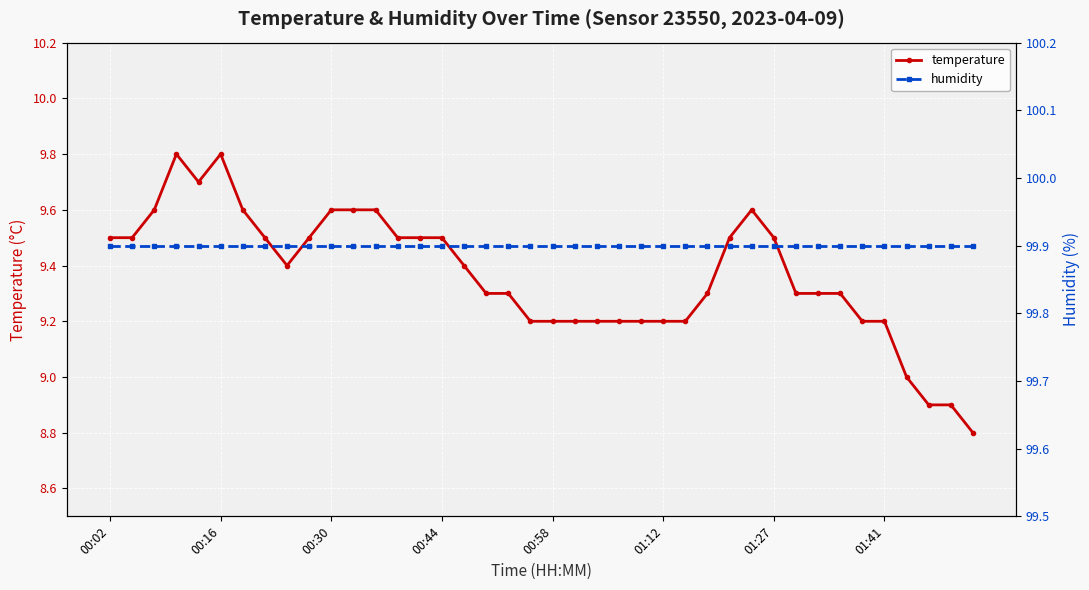

True or false: temperature has more than 2 interior local peaks.

True